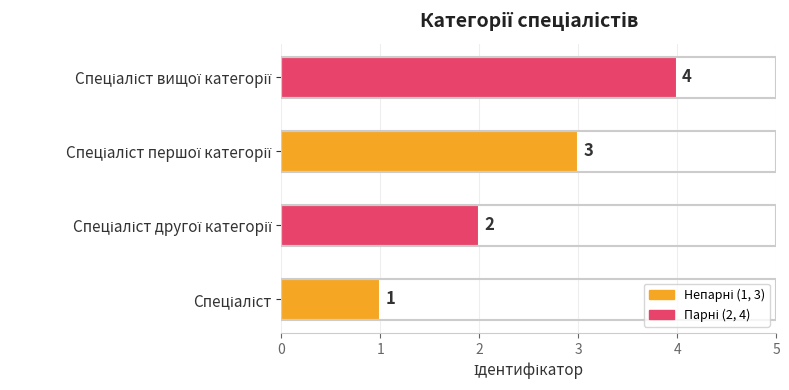

How many series are shown in this chart?

1